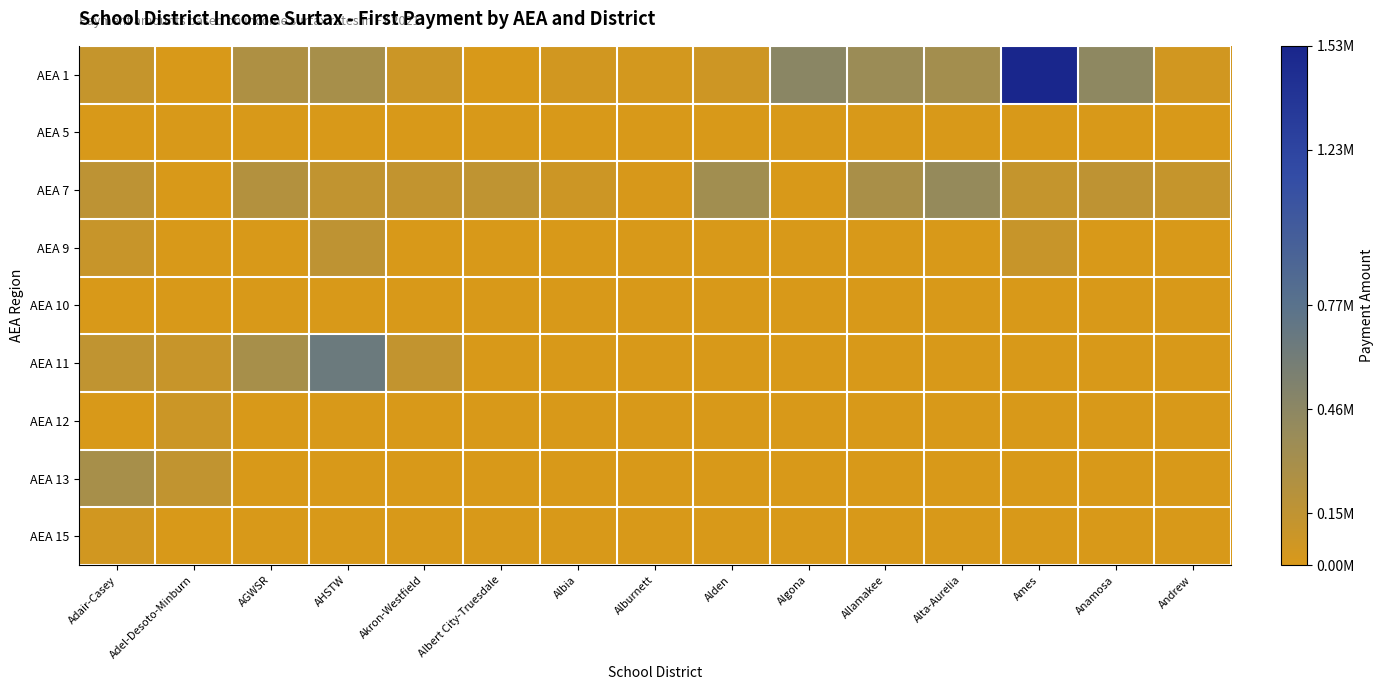

Reading left to right, list all the values displayed in this chart.

AEA 1: Adair-Casey=0.1	Adel-Desoto-Minburn=0.0	AGWSR=0.2	AHSTW=0.2	Akron-Westfield=0.1	Albert City-Truesdale=0.0	Albia=0.0	Alburnett=0.0	Alden=0.0	Algona=0.3	Allamakee=0.2	Alta-Aurelia=0.2	Ames=1.0	Anamosa=0.3	Andrew=0.0
AEA 5: Adair-Casey=0.0	Adel-Desoto-Minburn=0.0	AGWSR=0.0	AHSTW=0.0	Akron-Westfield=0.0	Albert City-Truesdale=0.0	Albia=0.0	Alburnett=0.0	Alden=0.0	Algona=0.0	Allamakee=0.0	Alta-Aurelia=0.0	Ames=0.0	Anamosa=0.0	Andrew=0.0
AEA 7: Adair-Casey=0.1	Adel-Desoto-Minburn=0.0	AGWSR=0.1	AHSTW=0.1	Akron-Westfield=0.1	Albert City-Truesdale=0.1	Albia=0.0	Alburnett=0.0	Alden=0.2	Algona=0.0	Allamakee=0.2	Alta-Aurelia=0.3	Ames=0.1	Anamosa=0.1	Andrew=0.1
AEA 9: Adair-Casey=0.1	Adel-Desoto-Minburn=0.0	AGWSR=0.0	AHSTW=0.1	Akron-Westfield=0.0	Albert City-Truesdale=0.0	Albia=0.0	Alburnett=0.0	Alden=0.0	Algona=0.0	Allamakee=0.0	Alta-Aurelia=0.0	Ames=0.1	Anamosa=0.0	Andrew=0.0
AEA 10: Adair-Casey=0.0	Adel-Desoto-Minburn=0.0	AGWSR=0.0	AHSTW=0.0	Akron-Westfield=0.0	Albert City-Truesdale=0.0	Albia=0.0	Alburnett=0.0	Alden=0.0	Algona=0.0	Allamakee=0.0	Alta-Aurelia=0.0	Ames=0.0	Anamosa=0.0	Andrew=0.0
AEA 11: Adair-Casey=0.1	Adel-Desoto-Minburn=0.1	AGWSR=0.2	AHSTW=0.4	Akron-Westfield=0.1	Albert City-Truesdale=0.0	Albia=0.0	Alburnett=0.0	Alden=0.0	Algona=0.0	Allamakee=0.0	Alta-Aurelia=0.0	Ames=0.0	Anamosa=0.0	Andrew=0.0
AEA 12: Adair-Casey=0.0	Adel-Desoto-Minburn=0.1	AGWSR=0.0	AHSTW=0.0	Akron-Westfield=0.0	Albert City-Truesdale=0.0	Albia=0.0	Alburnett=0.0	Alden=0.0	Algona=0.0	Allamakee=0.0	Alta-Aurelia=0.0	Ames=0.0	Anamosa=0.0	Andrew=0.0
AEA 13: Adair-Casey=0.2	Adel-Desoto-Minburn=0.1	AGWSR=0.0	AHSTW=0.0	Akron-Westfield=0.0	Albert City-Truesdale=0.0	Albia=0.0	Alburnett=0.0	Alden=0.0	Algona=0.0	Allamakee=0.0	Alta-Aurelia=0.0	Ames=0.0	Anamosa=0.0	Andrew=0.0
AEA 15: Adair-Casey=0.0	Adel-Desoto-Minburn=0.0	AGWSR=0.0	AHSTW=0.0	Akron-Westfield=0.0	Albert City-Truesdale=0.0	Albia=0.0	Alburnett=0.0	Alden=0.0	Algona=0.0	Allamakee=0.0	Alta-Aurelia=0.0	Ames=0.0	Anamosa=0.0	Andrew=0.0